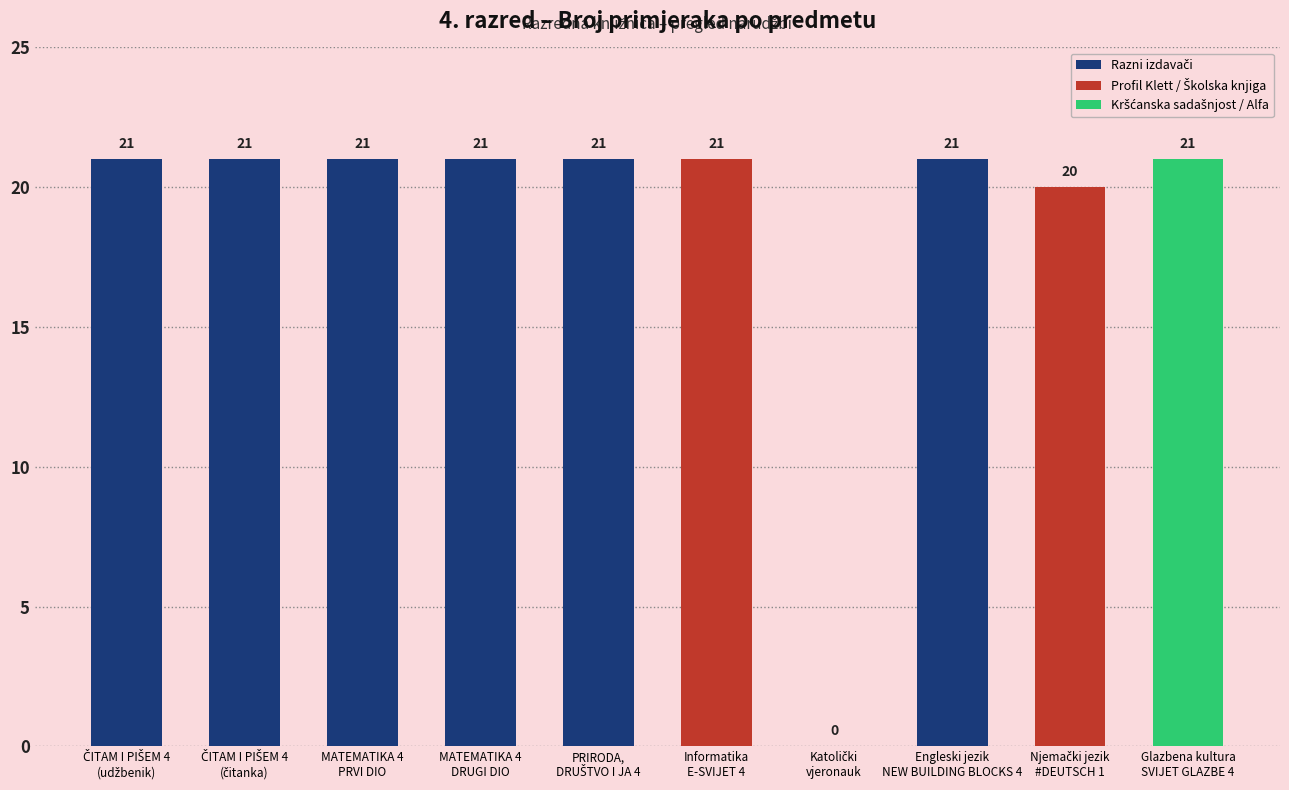

The chart shows a value of 30 at Glazbena kultura
SVIJET GLAZBE 4. True or false?

False